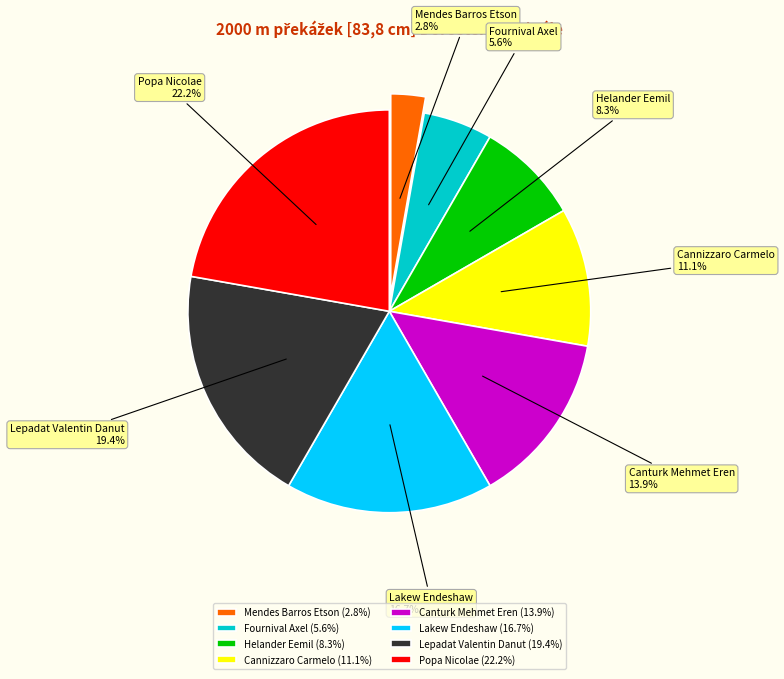

Which has a higher value, Cannizzaro Carmelo or Lepadat Valentin Danut?

Lepadat Valentin Danut